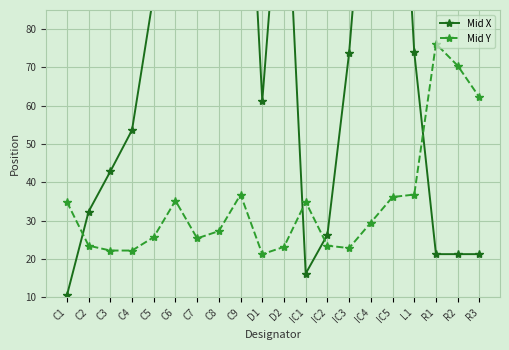

Which series ends up on top after the final intersection of Mid Y and Mid X?

Mid Y